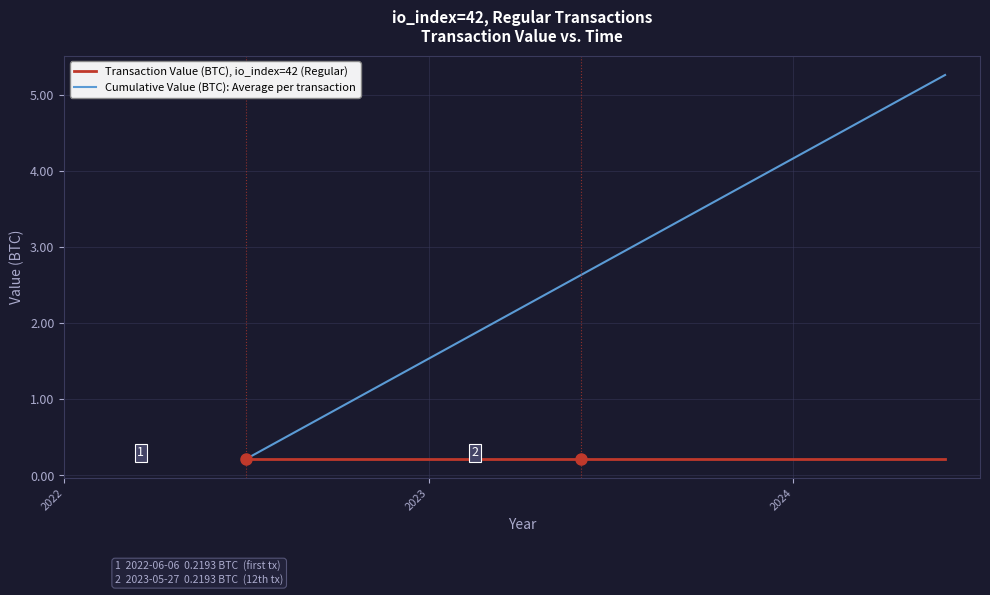

Which series has the widest spread of values?

Cumulative Value (BTC): Average per transaction